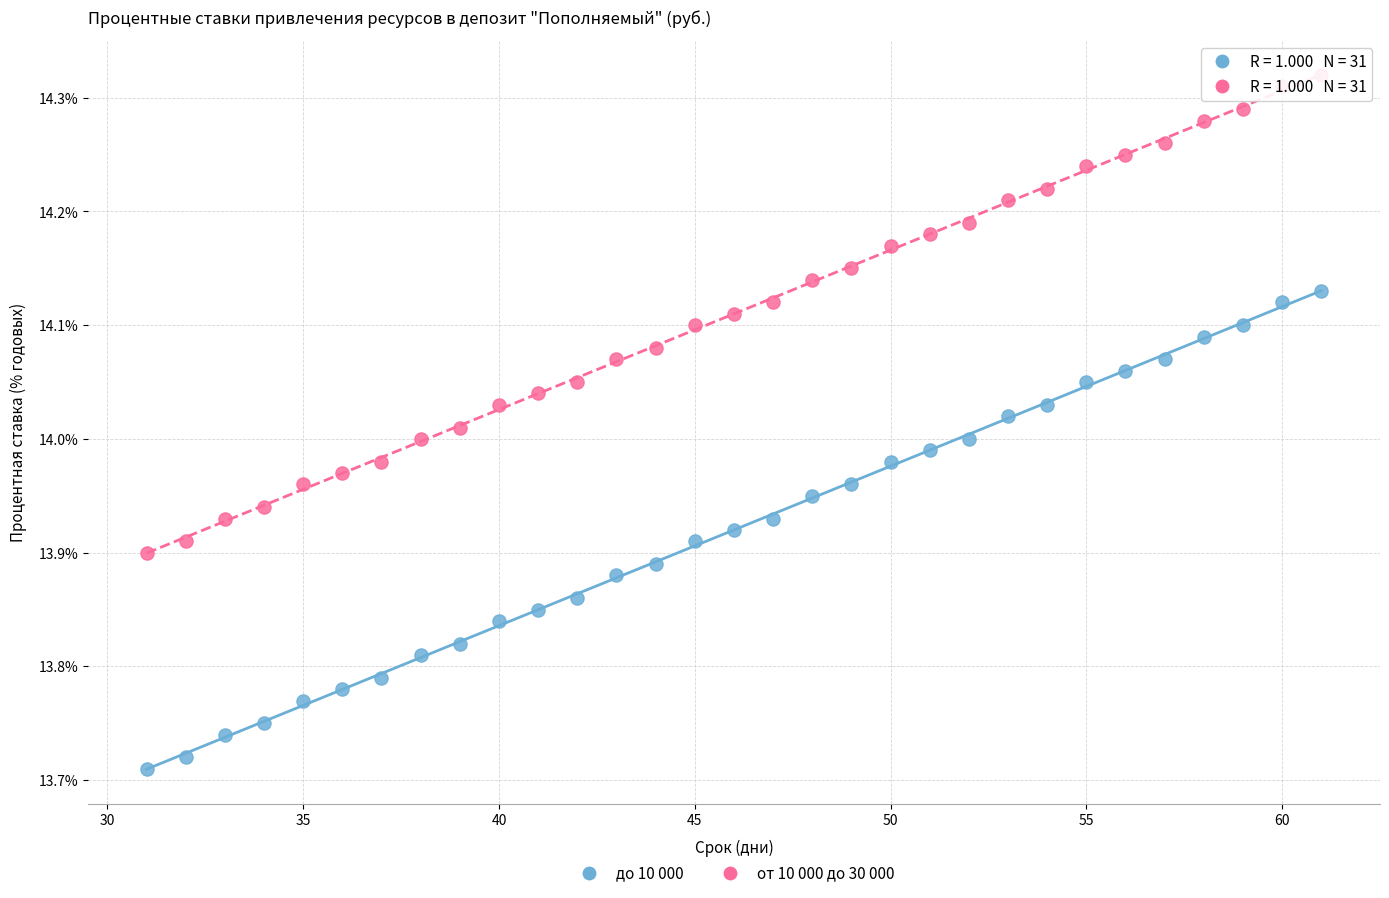

What are all the series names shown in the legend?

до 10 000, от 10 000 до 30 000